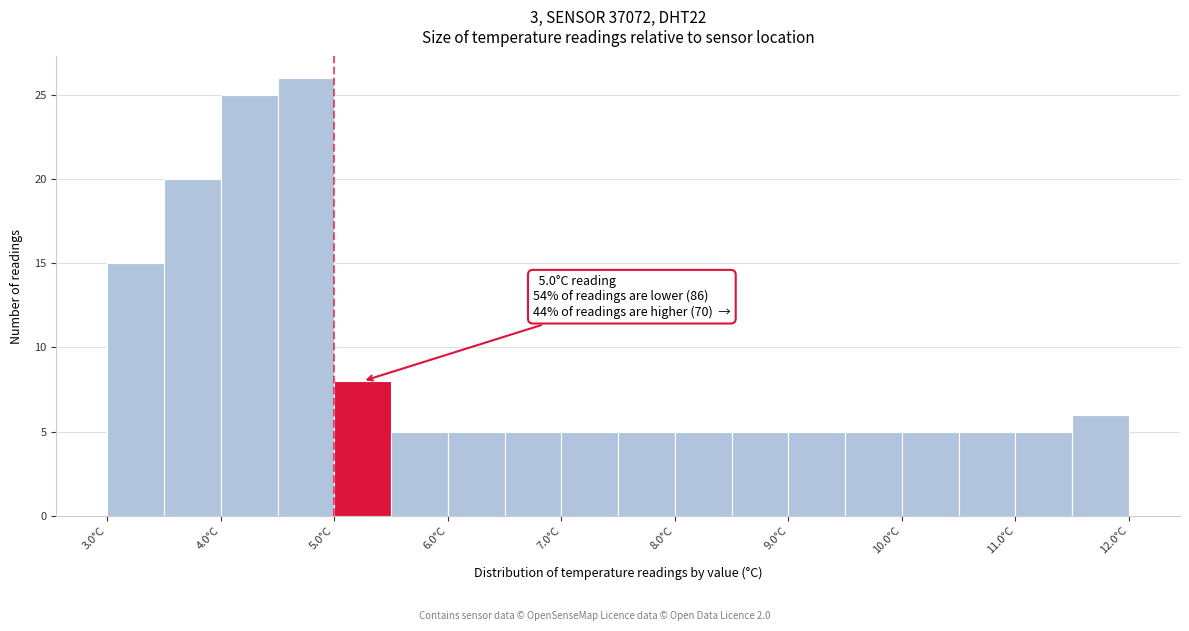

Over which range of the x-axis is the bar tallest?

4.5 to 5.0